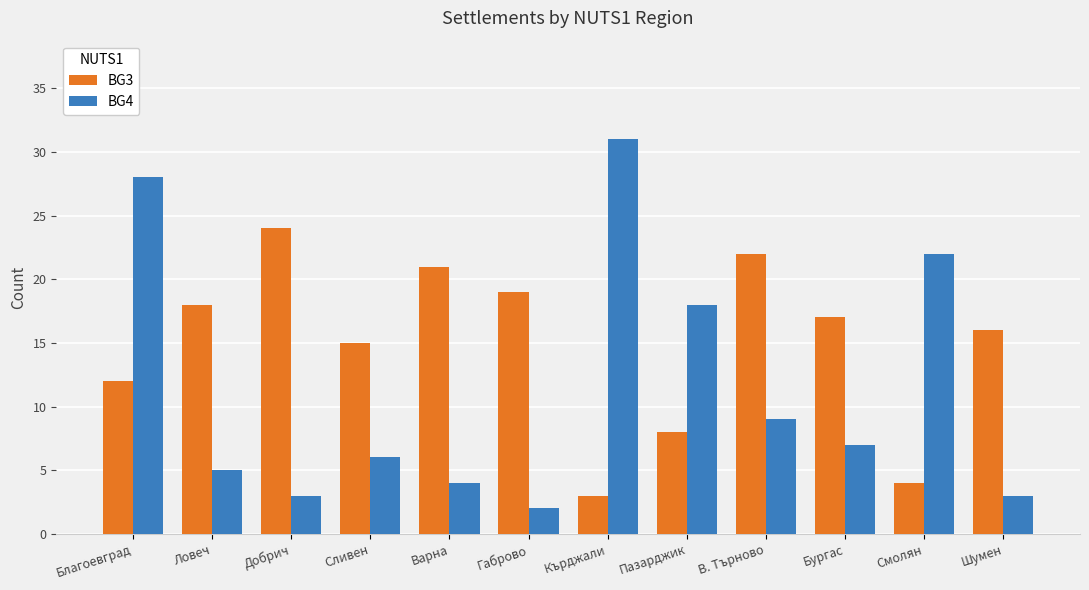

At which category is the sum across all series the highest?

Благоевград